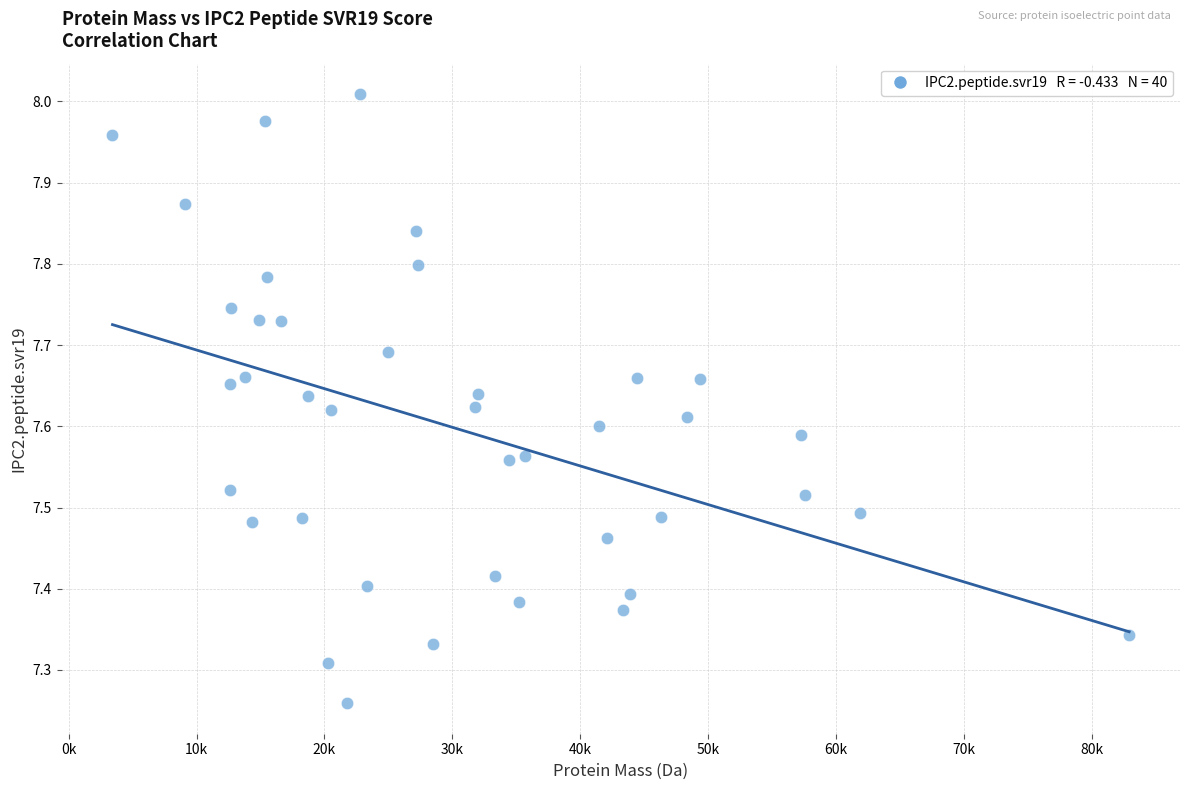

What is the range of X values (max minus min)?

79484.8